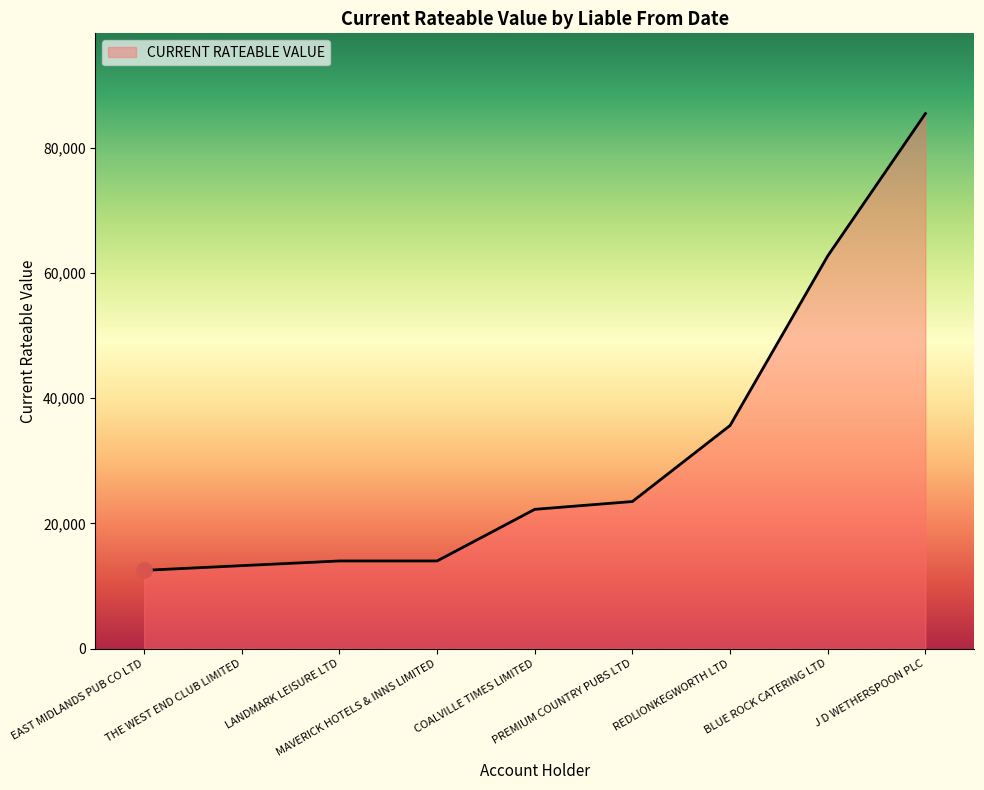

What is the minimum value shown in the chart?

12500